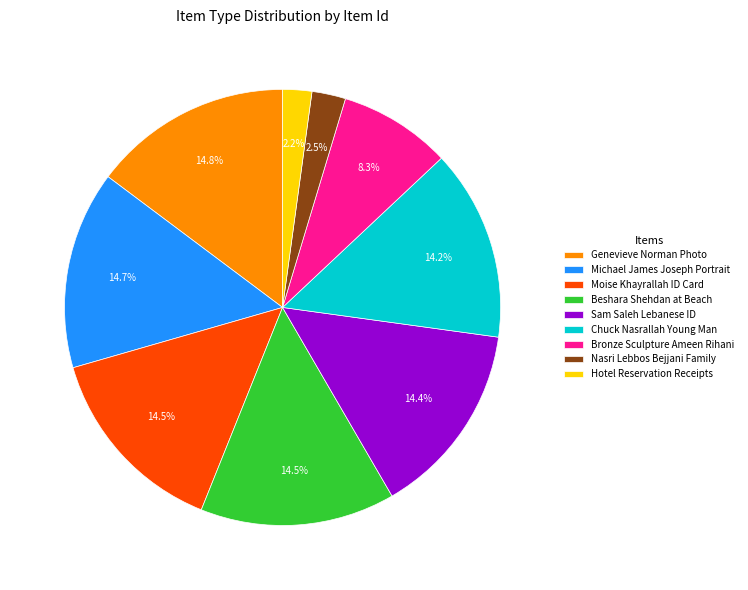

Is it true that Bronze Sculpture Ameen Rihani is 2% of the pie?

False